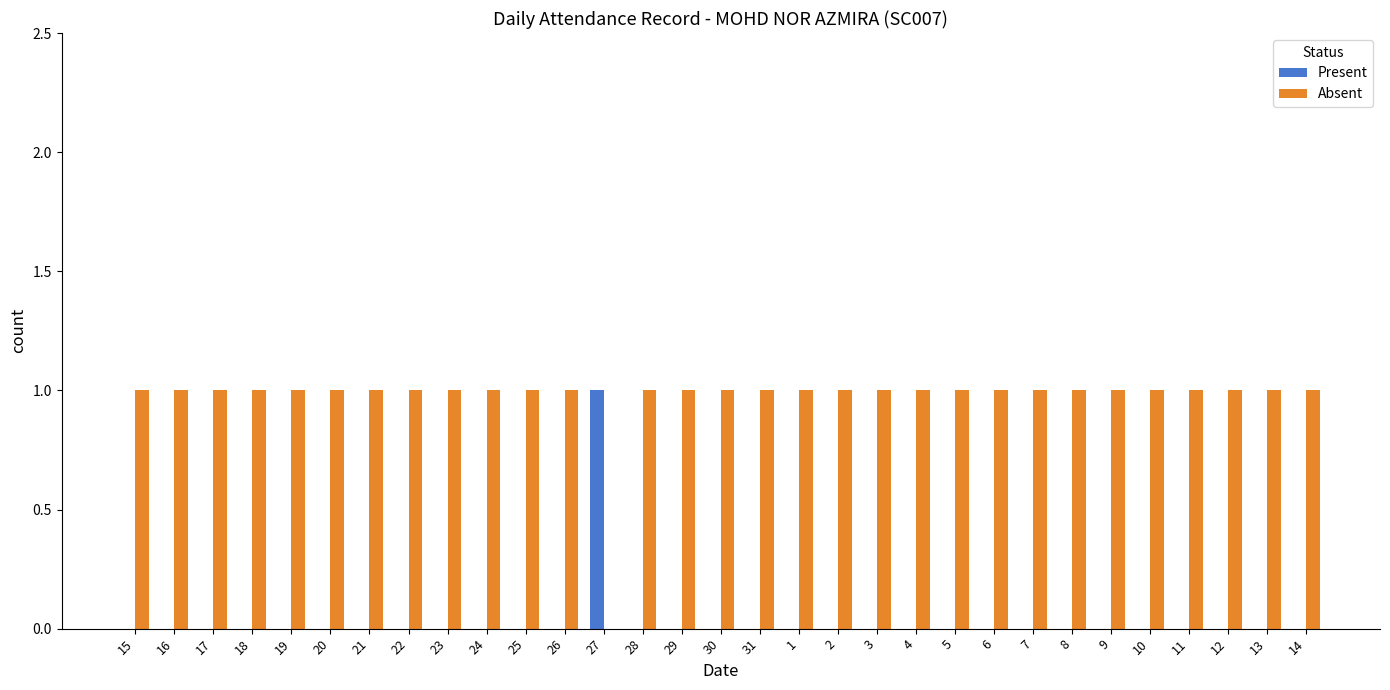

Are the bars grouped side by side (vs. stacked)?

Yes